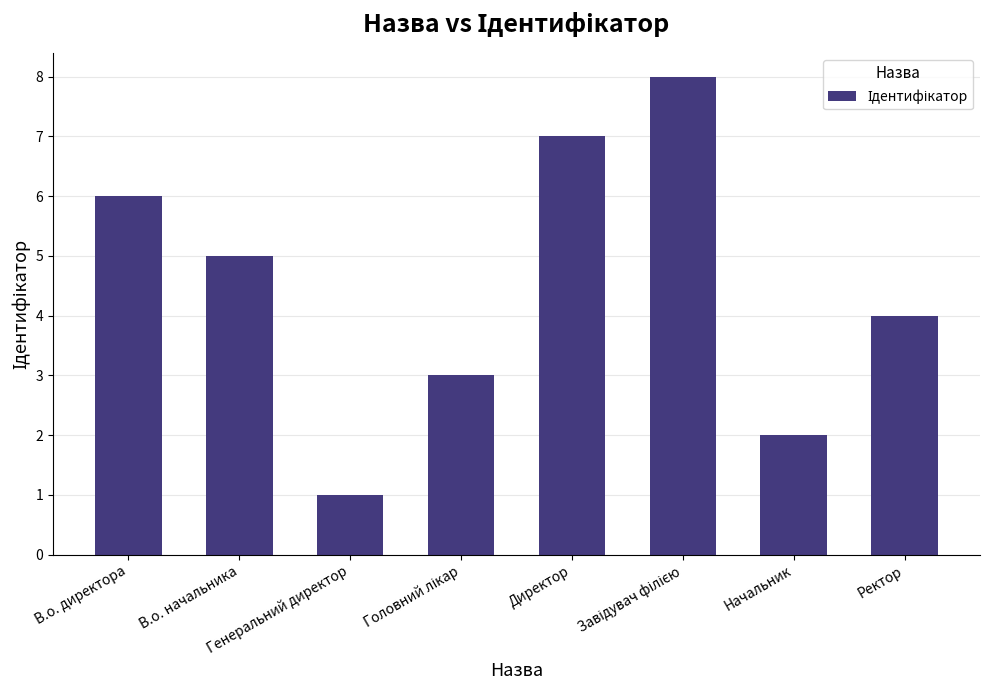

Does the chart contain stacked bars?

No